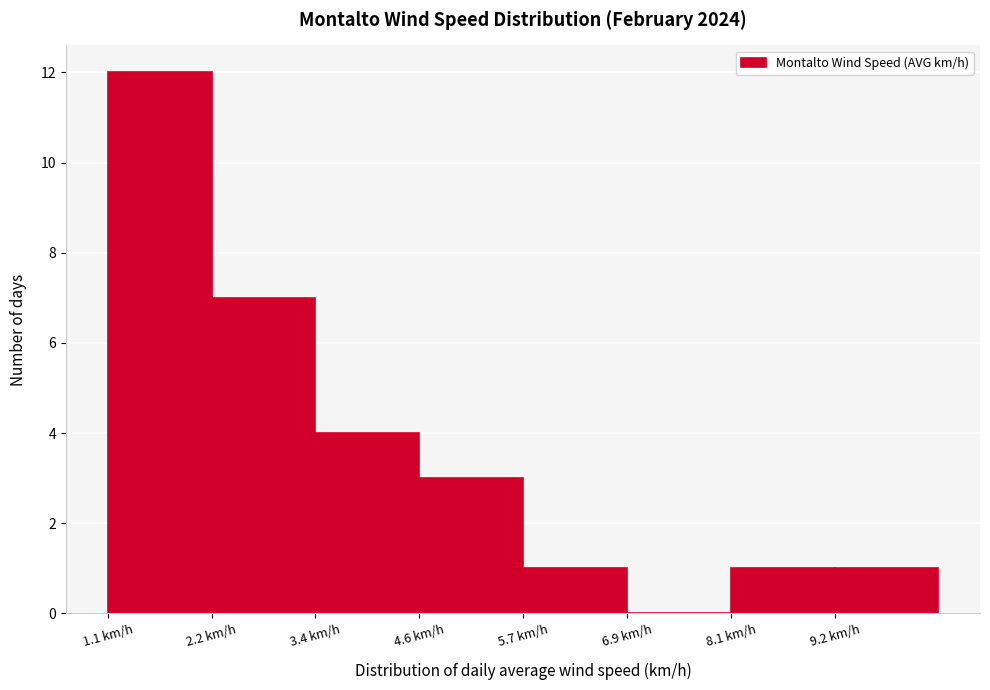

Reading left to right, list every bar in this chart as the range it spans on the x-axis followed by its height. Neither the bar edges nor the heights are printed on the chart, so give them approximately, as read against the axes.

1.0 to 2.2: 12
2.2 to 3.4: 7
3.4 to 4.6: 4
4.6 to 5.8: 3
5.8 to 7.0: 1
7.0 to 8.0: 0
8.0 to 9.2: 1
9.2 to 10.4: 1